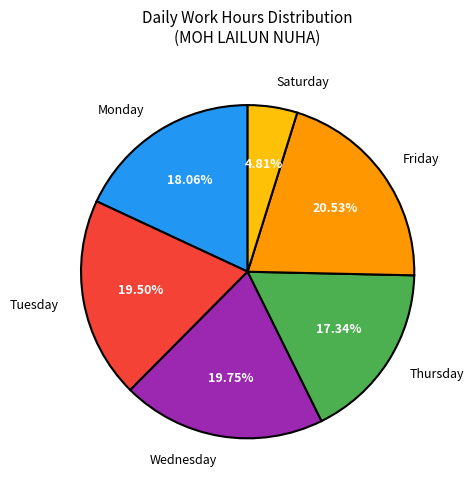

To the nearest percent, what is the average slice percentage?

17%